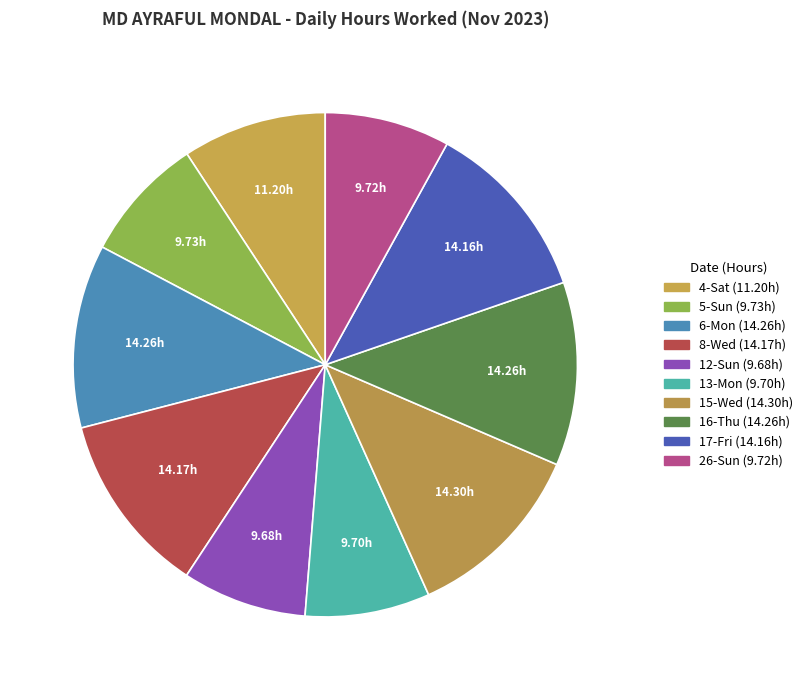

True or false: 26-Sun accounts for 21% of the total.

False